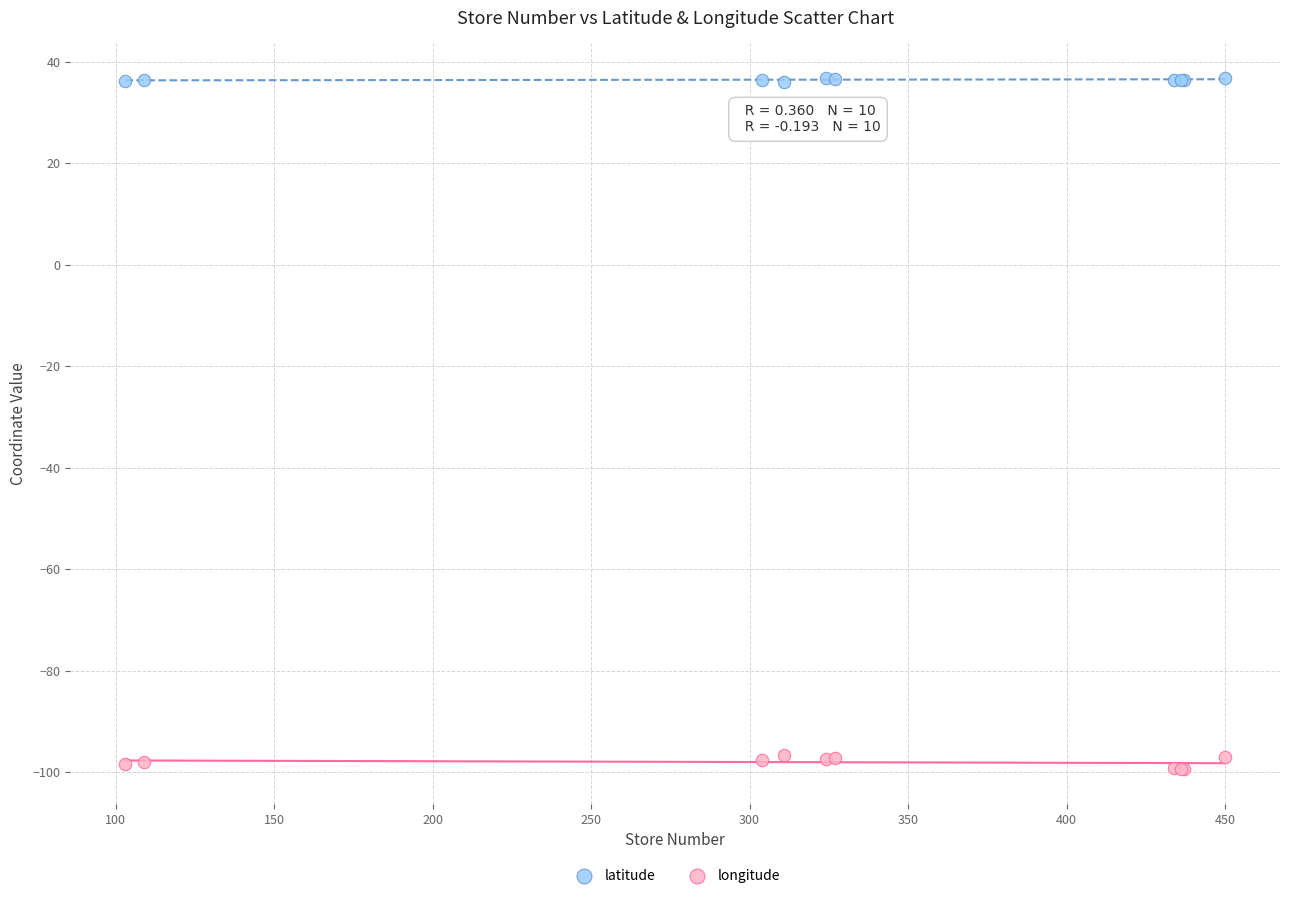

What is the X range (max minus min) for the scatter plot?

347.0